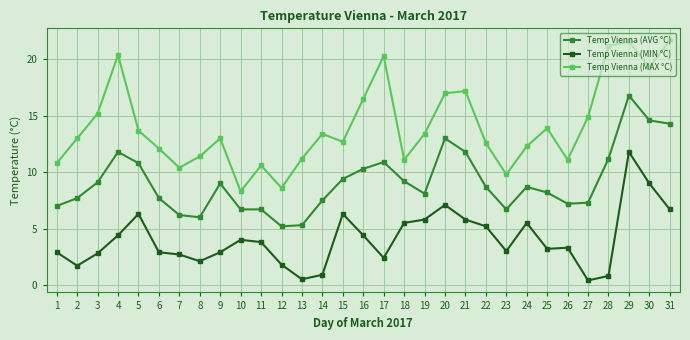

Between 4 and 12, which series saw the biggest shift?

Temp Vienna (MAX °C)